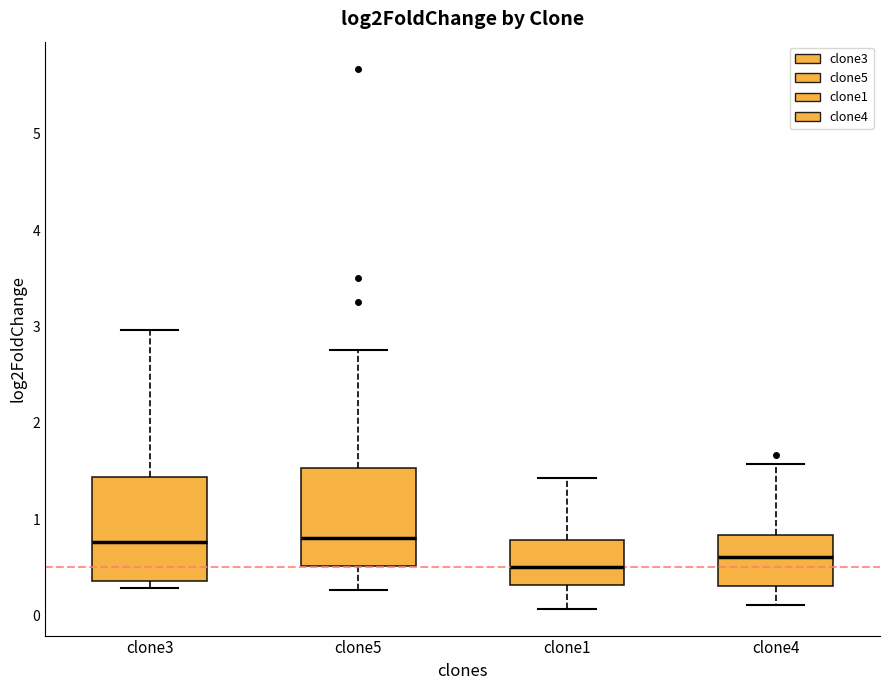

Reading left to right, read every box against the y-axis: the position of its median line, the range the box covers, and the ends of its whiskers. The values are not printed on the chart, so give them approximately, as read against the axis.

clone3: median 0.8, box 0.4 to 1.4, whiskers 0.3 to 3.0
clone5: median 0.8, box 0.5 to 1.5, whiskers 0.3 to 2.8
clone1: median 0.5, box 0.3 to 0.8, whiskers 0.1 to 1.4
clone4: median 0.6, box 0.3 to 0.8, whiskers 0.1 to 1.6